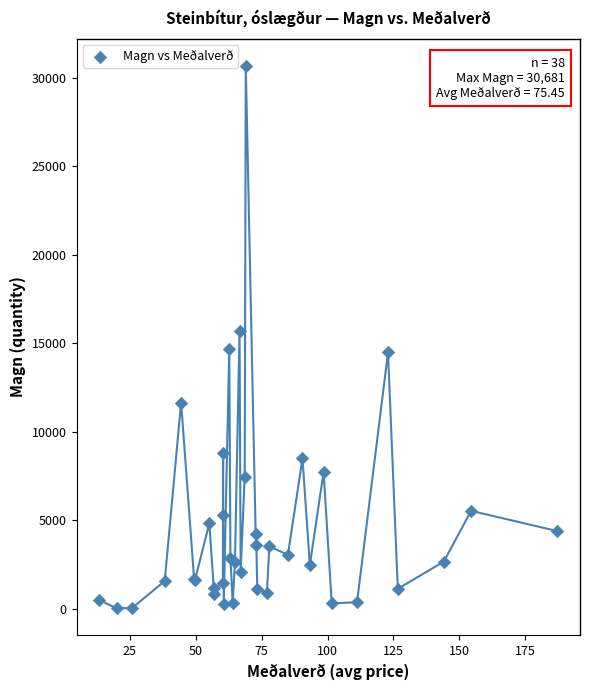

What Y value in the scatter plot is closest to 15346?

15692